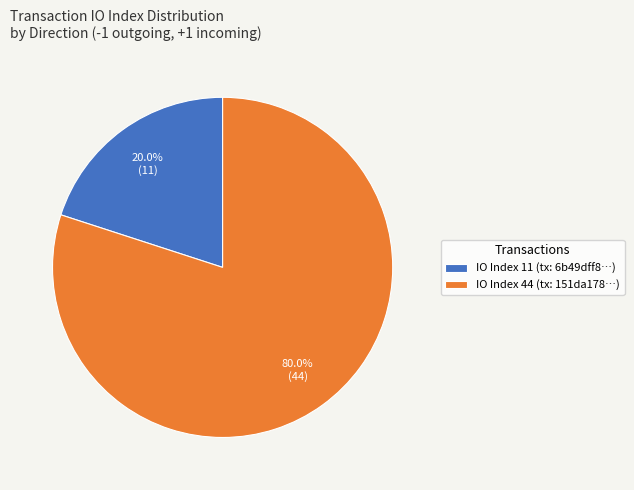

Is the sum of IO Index 44 (tx: 151da178…) and IO Index 11 (tx: 6b49dff8…) greater than half?

Yes